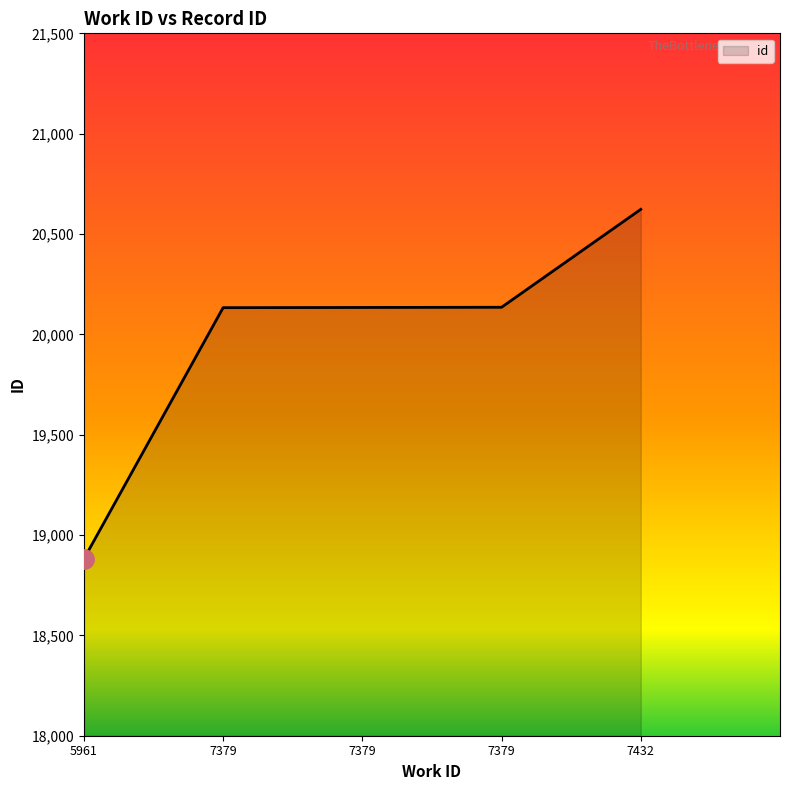

How many distinct data groups are displayed?

1